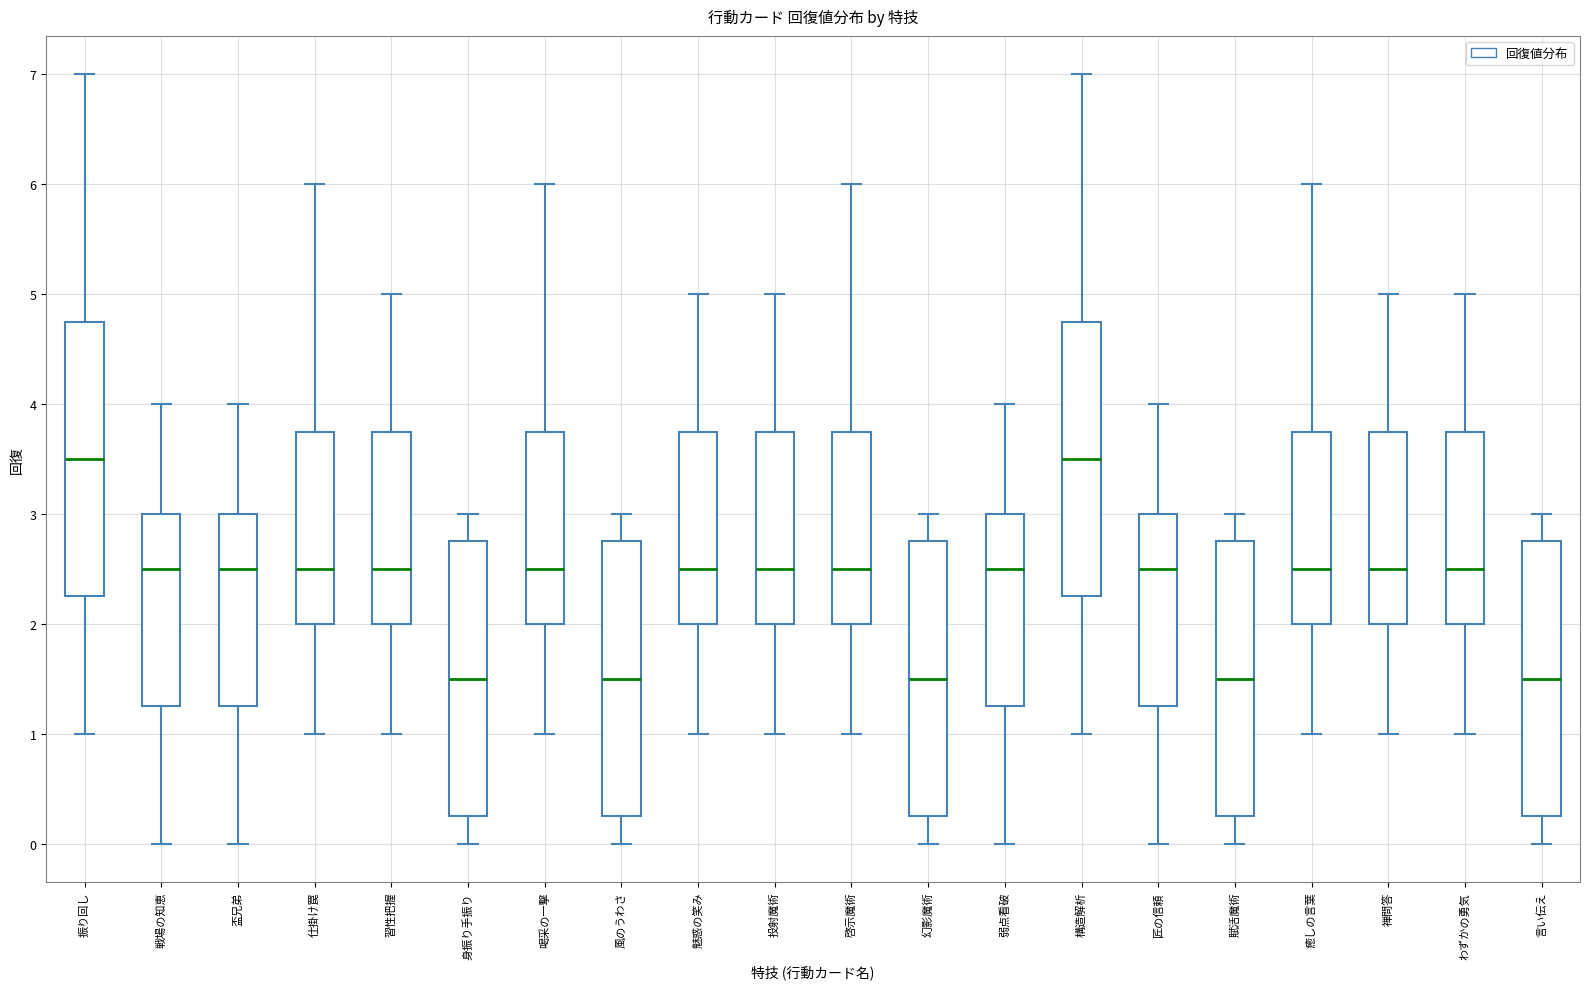

Reading left to right, read every box against the y-axis: the position of its median line, the range the box covers, and the ends of its whiskers. The values are not printed on the chart, so give them approximately, as read against the axis.

振り回し: median 3.5, box 2.3 to 4.8, whiskers 1.0 to 7.0
戦場の知恵: median 2.5, box 1.3 to 3.0, whiskers 0.0 to 4.0
盃兄弟: median 2.5, box 1.3 to 3.0, whiskers 0.0 to 4.0
仕掛け罠: median 2.5, box 2.0 to 3.8, whiskers 1.0 to 6.0
習性把握: median 2.5, box 2.0 to 3.8, whiskers 1.0 to 5.0
身振り手振り: median 1.5, box 0.3 to 2.8, whiskers 0.0 to 3.0
喝采の一撃: median 2.5, box 2.0 to 3.8, whiskers 1.0 to 6.0
風のうわさ: median 1.5, box 0.3 to 2.8, whiskers 0.0 to 3.0
魅惑の笑み: median 2.5, box 2.0 to 3.8, whiskers 1.0 to 5.0
投射魔術: median 2.5, box 2.0 to 3.8, whiskers 1.0 to 5.0
啓示魔術: median 2.5, box 2.0 to 3.8, whiskers 1.0 to 6.0
幻影魔術: median 1.5, box 0.3 to 2.8, whiskers 0.0 to 3.0
弱点看破: median 2.5, box 1.3 to 3.0, whiskers 0.0 to 4.0
構造解析: median 3.5, box 2.3 to 4.8, whiskers 1.0 to 7.0
匠の信頼: median 2.5, box 1.3 to 3.0, whiskers 0.0 to 4.0
賦活魔術: median 1.5, box 0.3 to 2.8, whiskers 0.0 to 3.0
癒しの言葉: median 2.5, box 2.0 to 3.8, whiskers 1.0 to 6.0
禅問答: median 2.5, box 2.0 to 3.8, whiskers 1.0 to 5.0
わずかの勇気: median 2.5, box 2.0 to 3.8, whiskers 1.0 to 5.0
言い伝え: median 1.5, box 0.3 to 2.8, whiskers 0.0 to 3.0